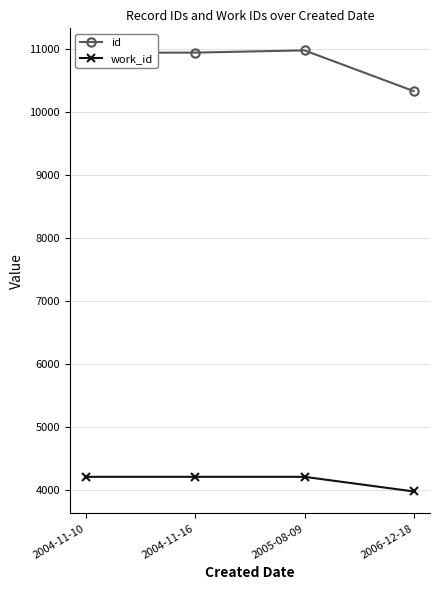

What value does the work_id series have at 2005-08-09, to the nearest 10?

4210